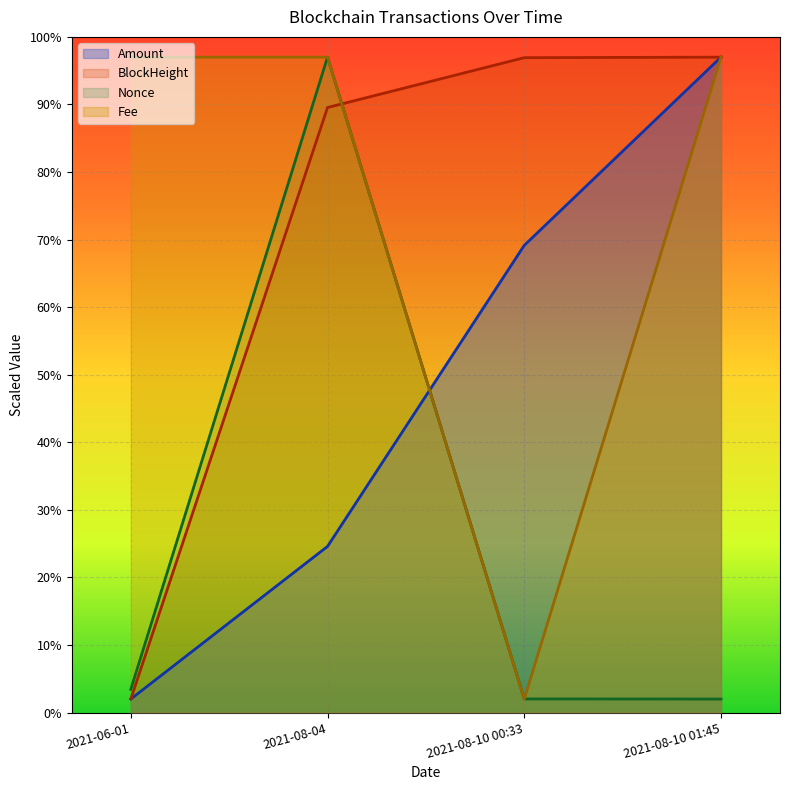

What is the label of the 4th point from the right?

2021-06-01